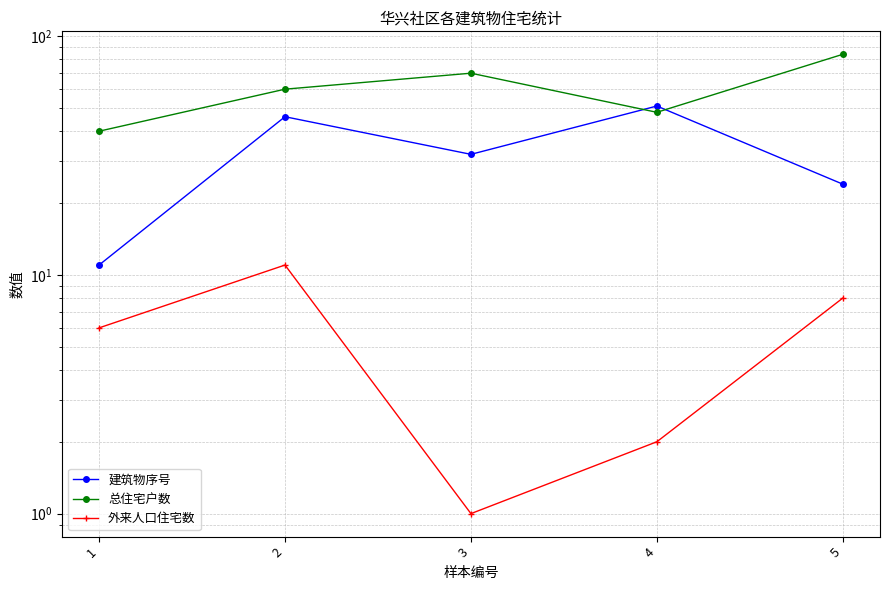

Rank the categories by 外来人口住宅数 value from highest to lowest.

2, 5, 1, 4, 3